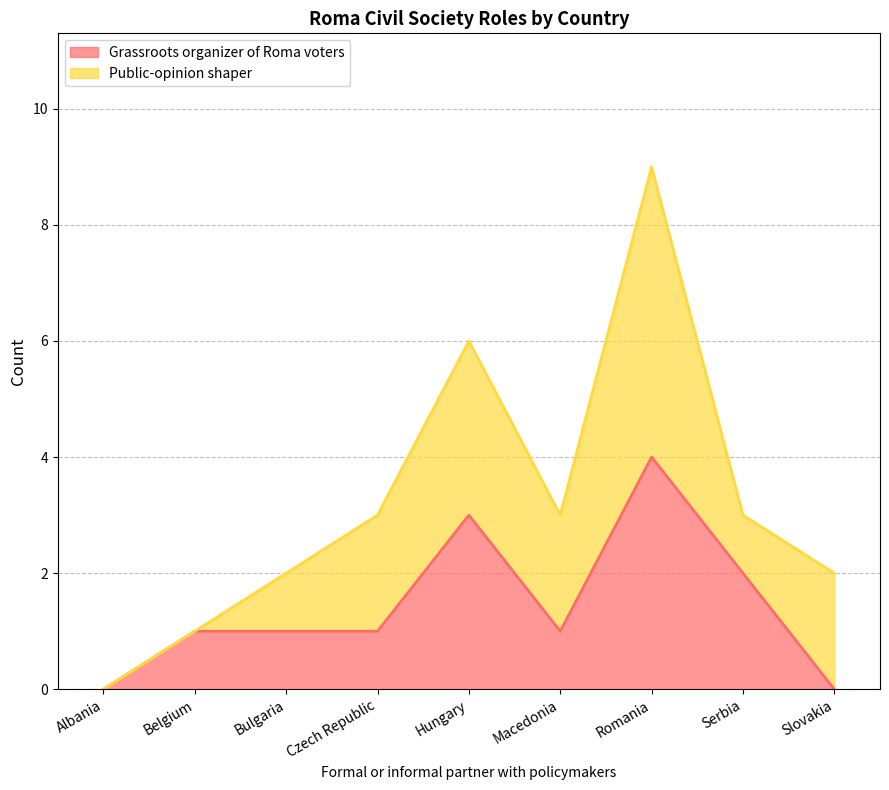

What is the label of the 7th point from the left?

Romania